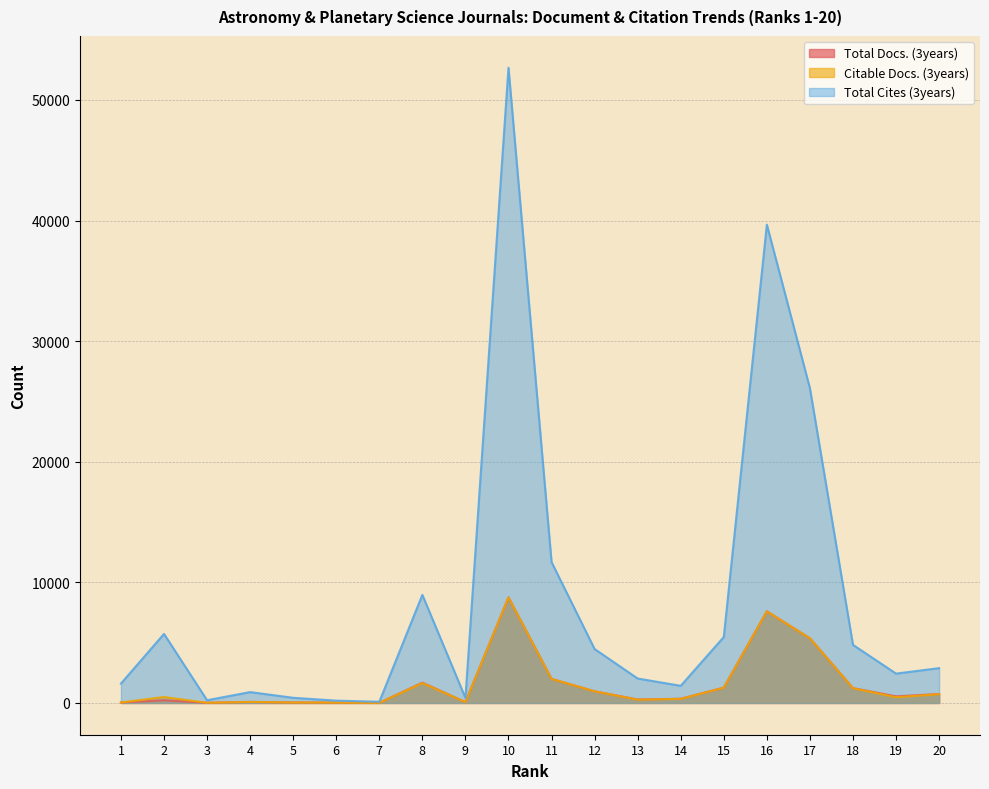

Does the chart have visible grid lines?

Yes